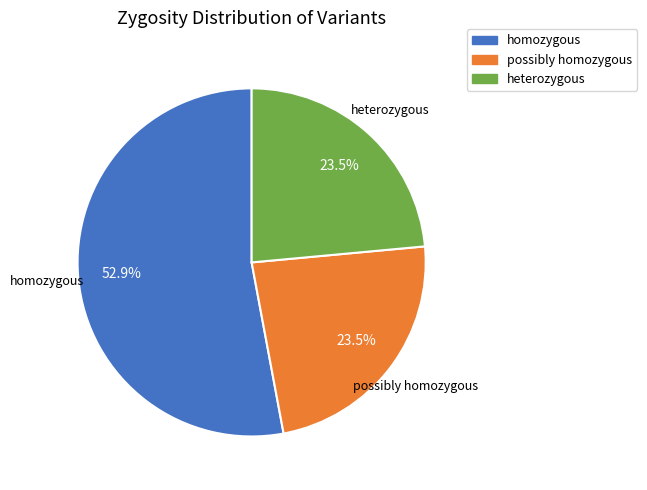

Between homozygous and heterozygous, which is larger?

homozygous